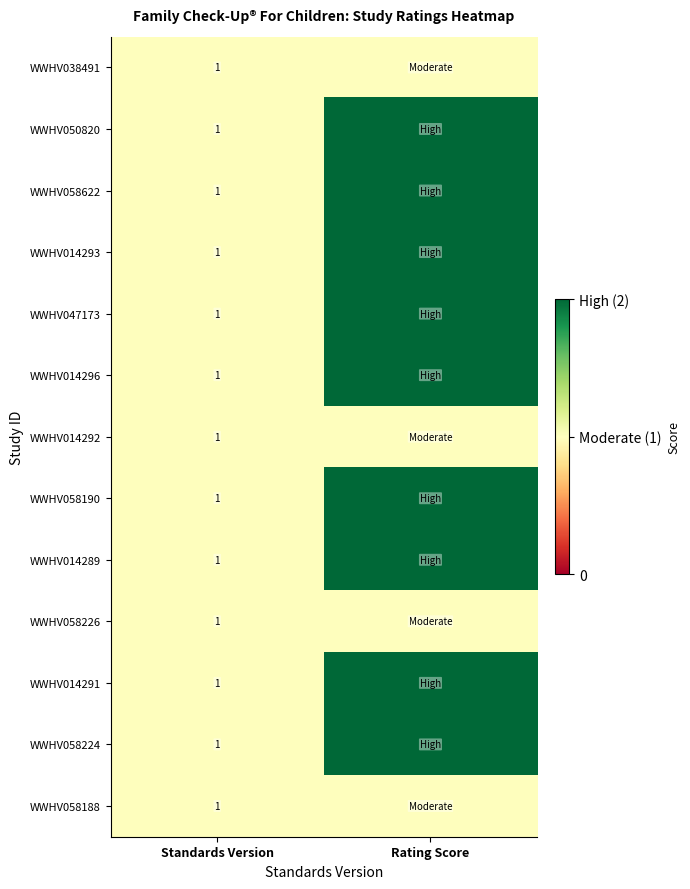

What is the sum of all WWHV058226 values?

2